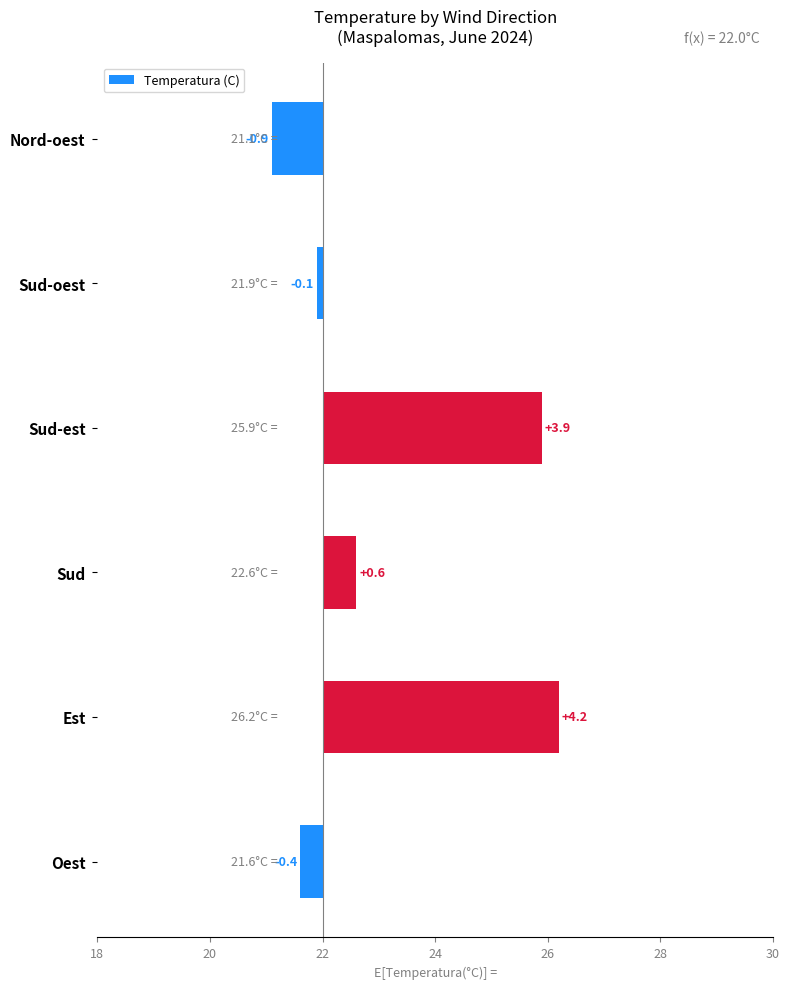

What is the value of the 2nd bar from the left?

-0.1